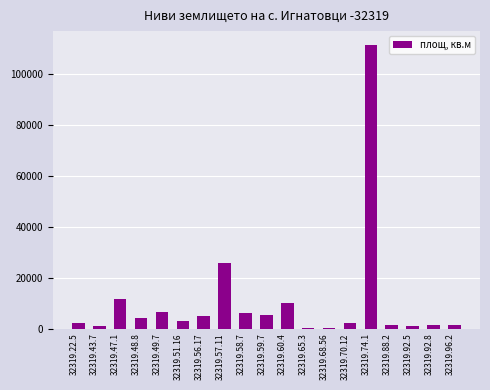

What is the change in value from 32319.49.7 to 32319.51.16?

-3368